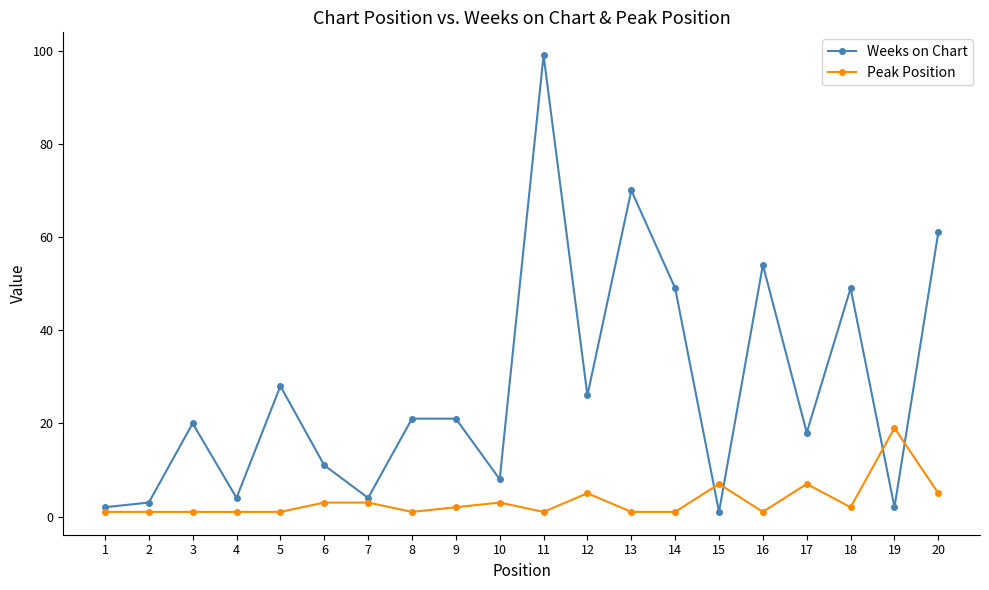

At how many categories does at least one series exceed 6?

16